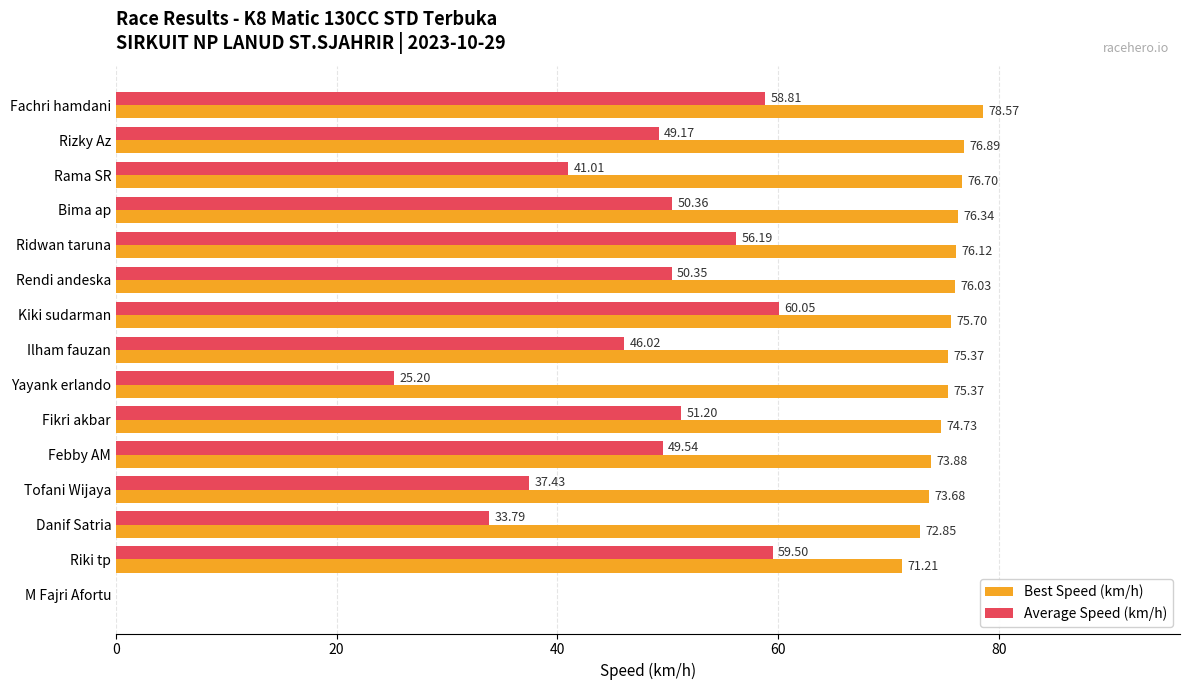

What is the sum of the Best Speed (km/h) values at Fachri hamdani and Riki tp?

149.8